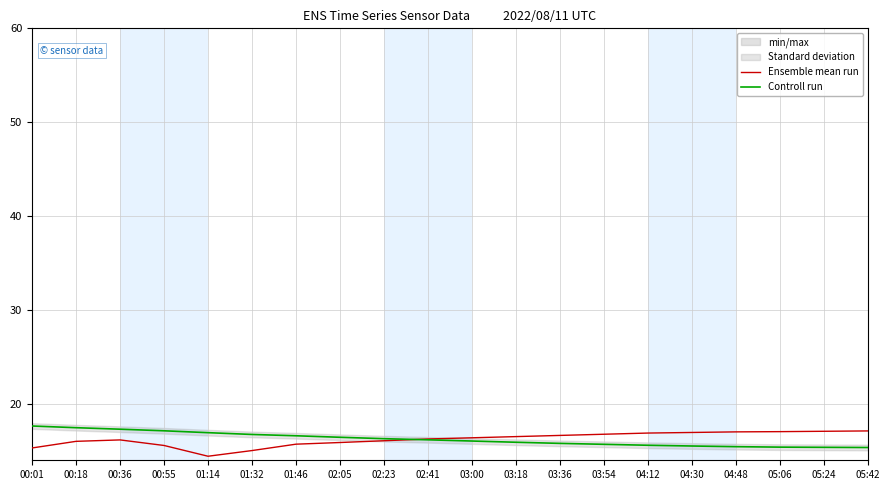

Reading left to right, list all the values displayed in this chart.

Ensemble mean run: 15.3	16.0	16.2	15.6	14.4	15.0	15.7	15.9	16.1	16.3	16.4	16.5	16.6	16.8	16.9	17.0	17.0	17.0	17.1	17.1
Controll run: 17.6	17.5	17.3	17.1	16.9	16.8	16.6	16.4	16.3	16.2	16.1	15.9	15.8	15.7	15.6	15.5	15.4	15.4	15.4	15.4